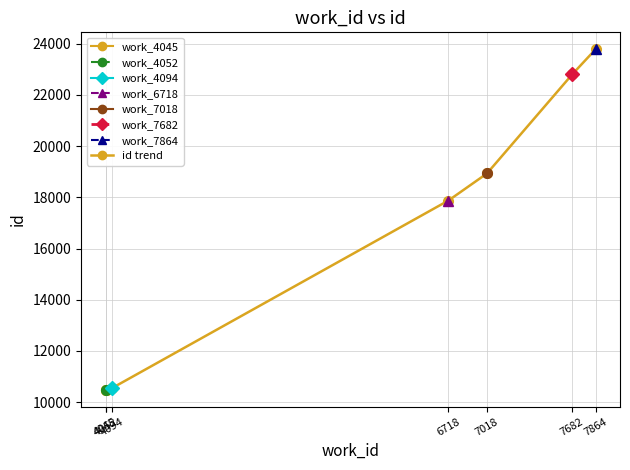

At which label does the data first exceed 17874?

6718